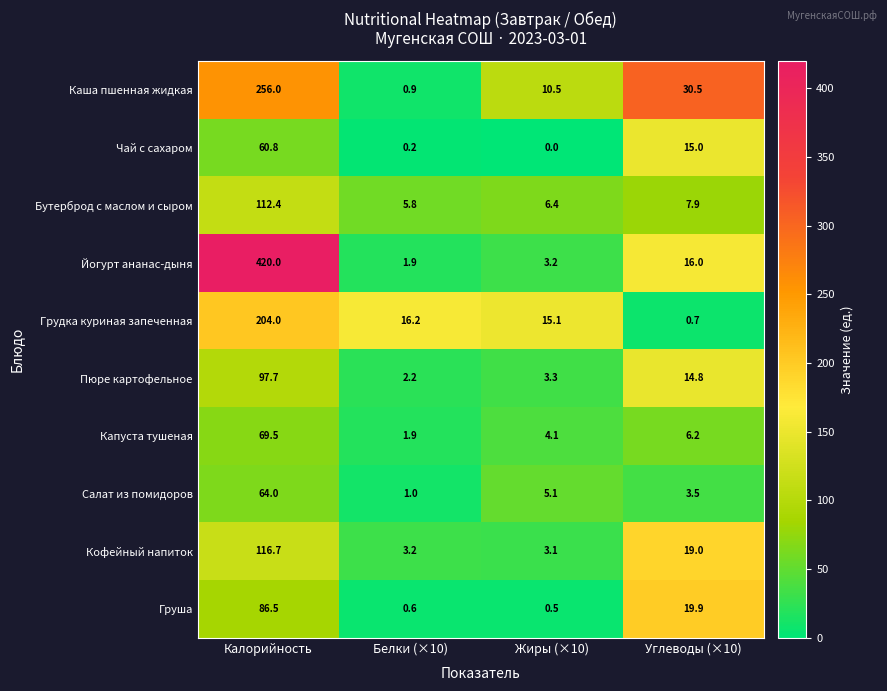

Which series has the largest range (max minus min)?

Йогурт ананас-дыня